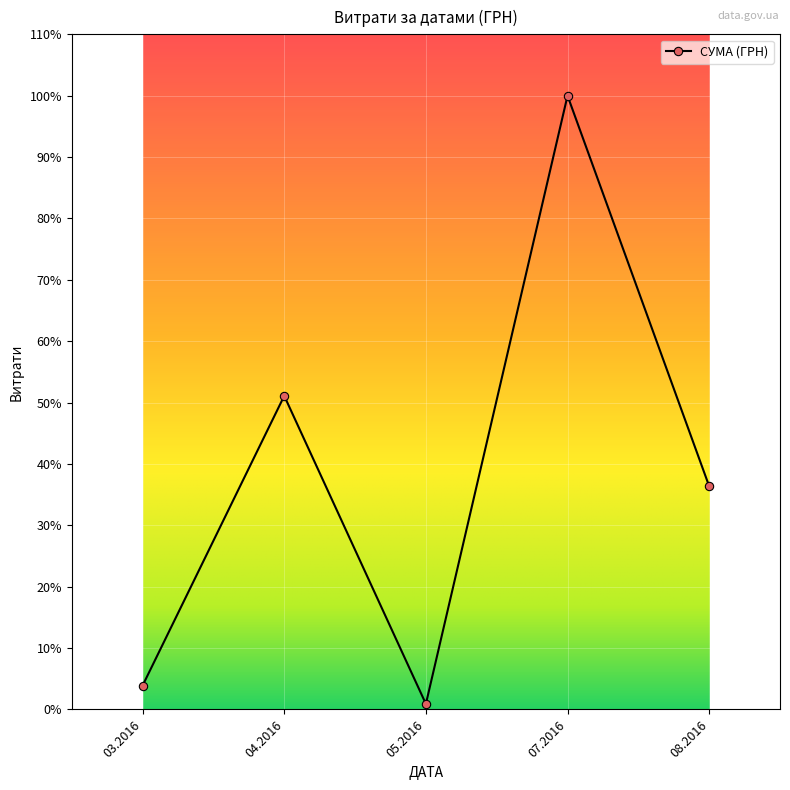

What is the difference between the maximum and minimum values?

294864.2